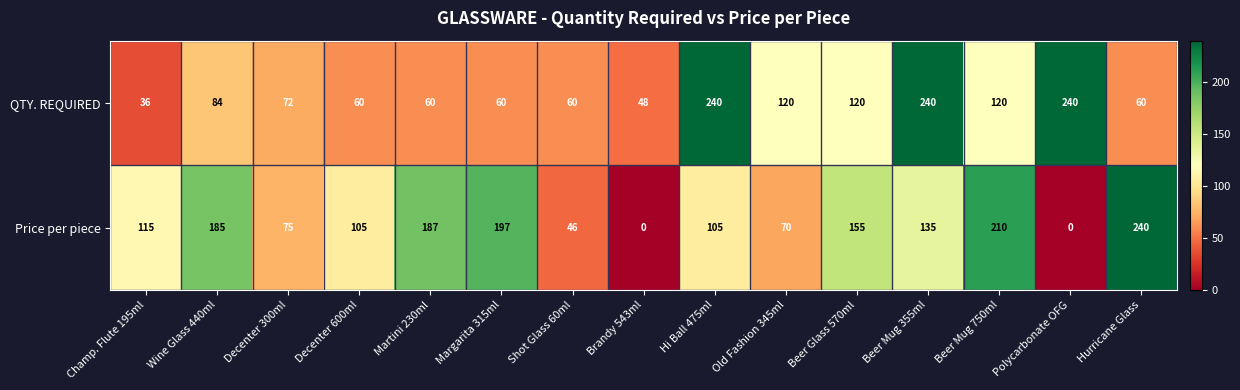

At which category is the sum across all series the highest?

Beer Mug 355ml